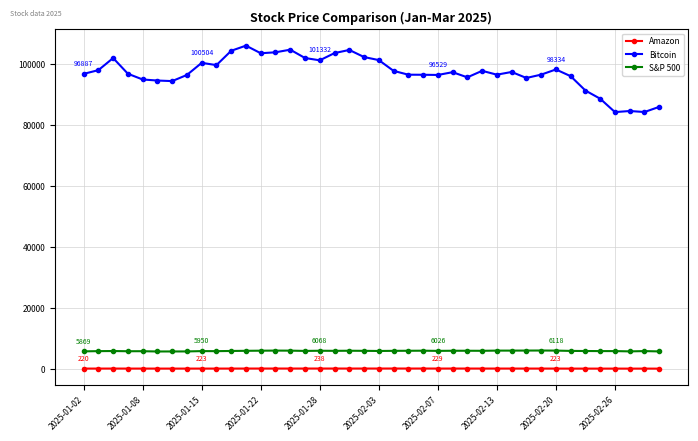

Which series has the largest total across all categories?

Bitcoin